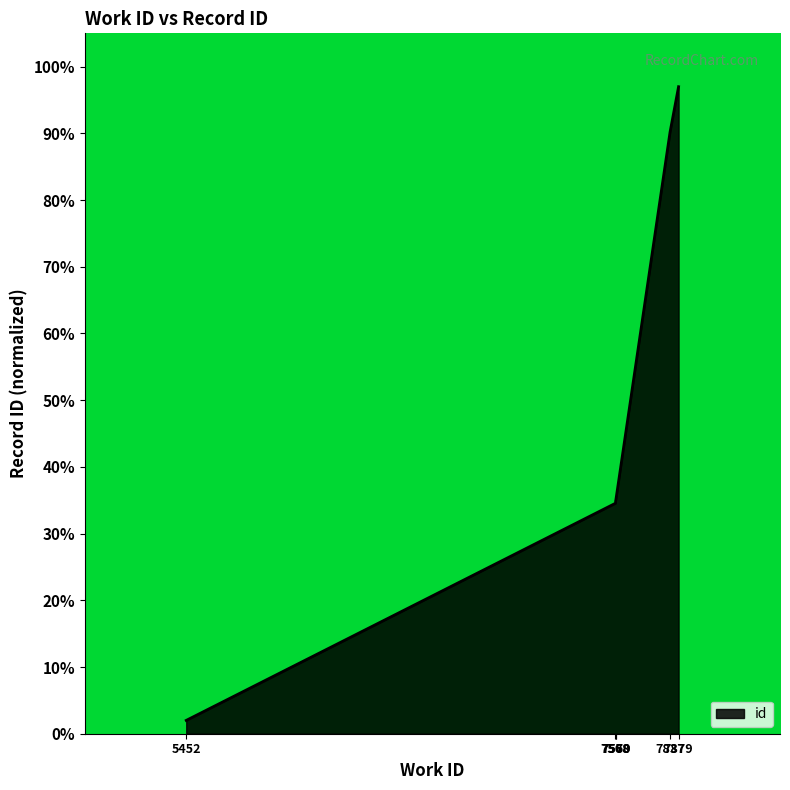

True or false: there are more than 2 points higher than both neighbors.

False